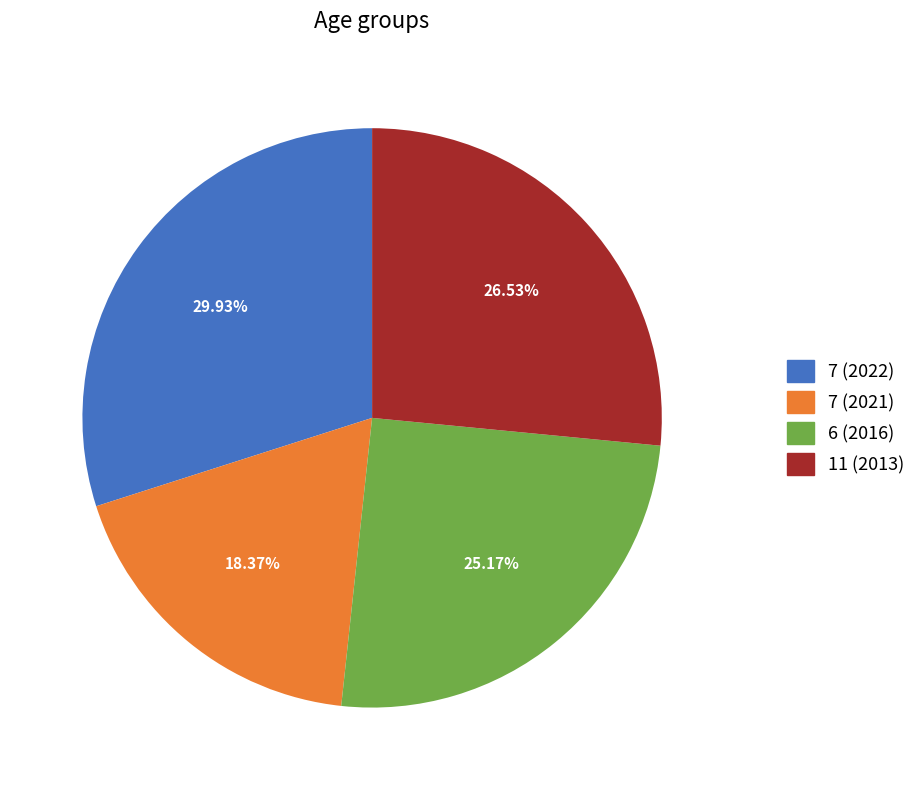

What is the largest slice in the pie chart?

7 (2022)